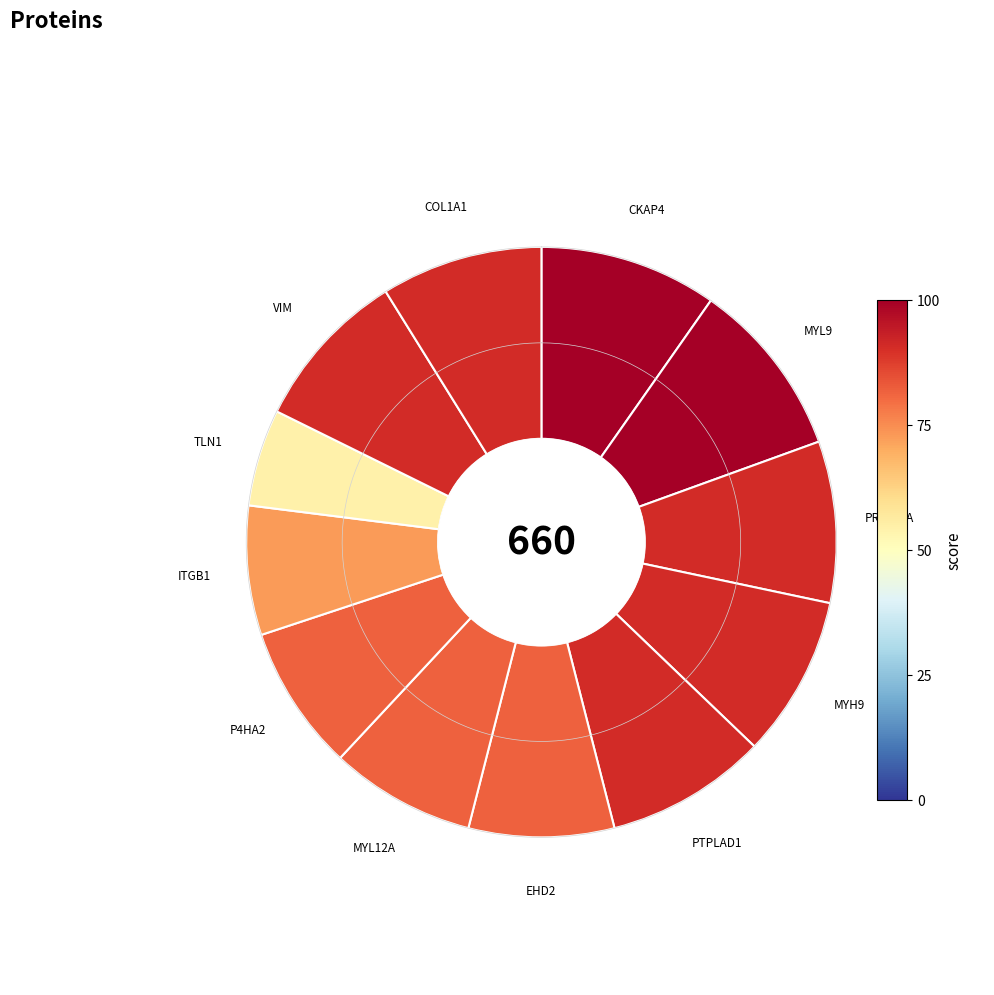

Count the number of slices in the pie.

12